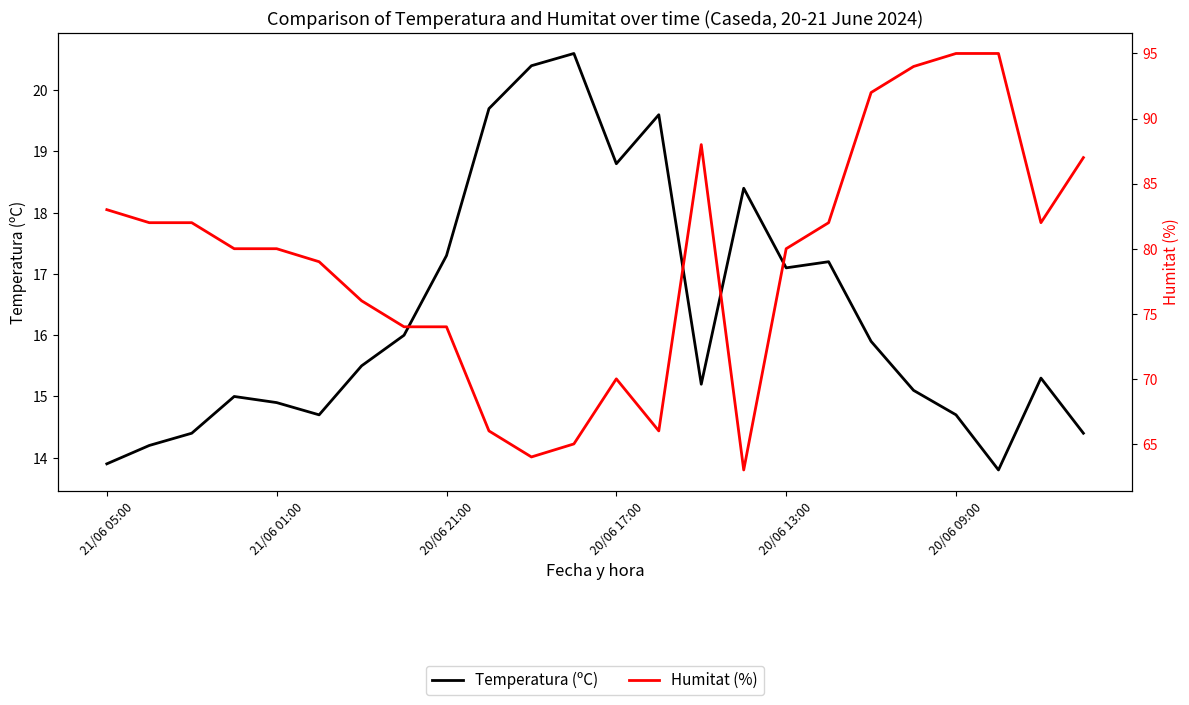

How many lines are shown in the chart?

2